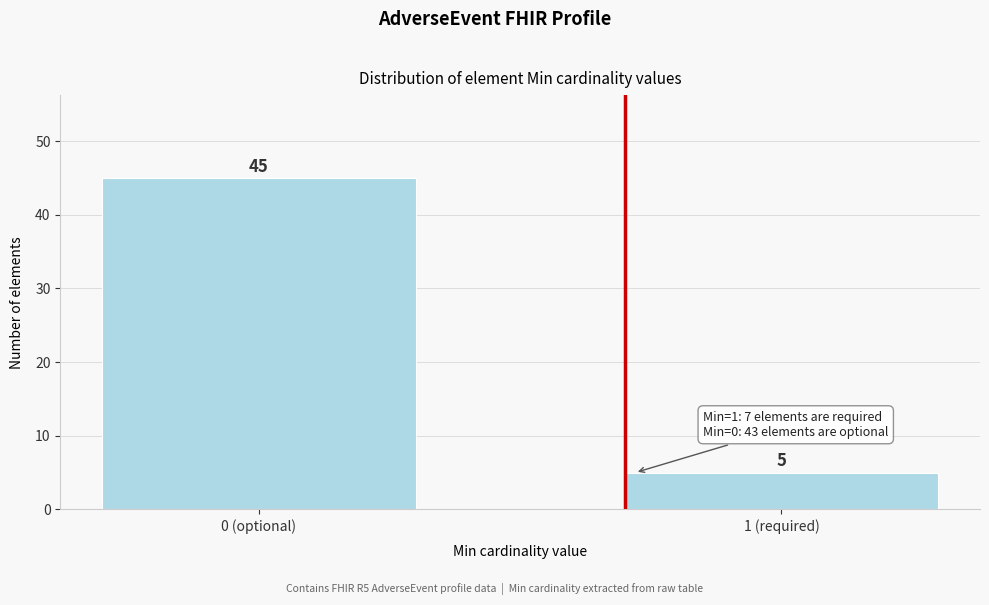

Reading right to left, what are all the values shown in this chart?

1 (required)=5	0 (optional)=45